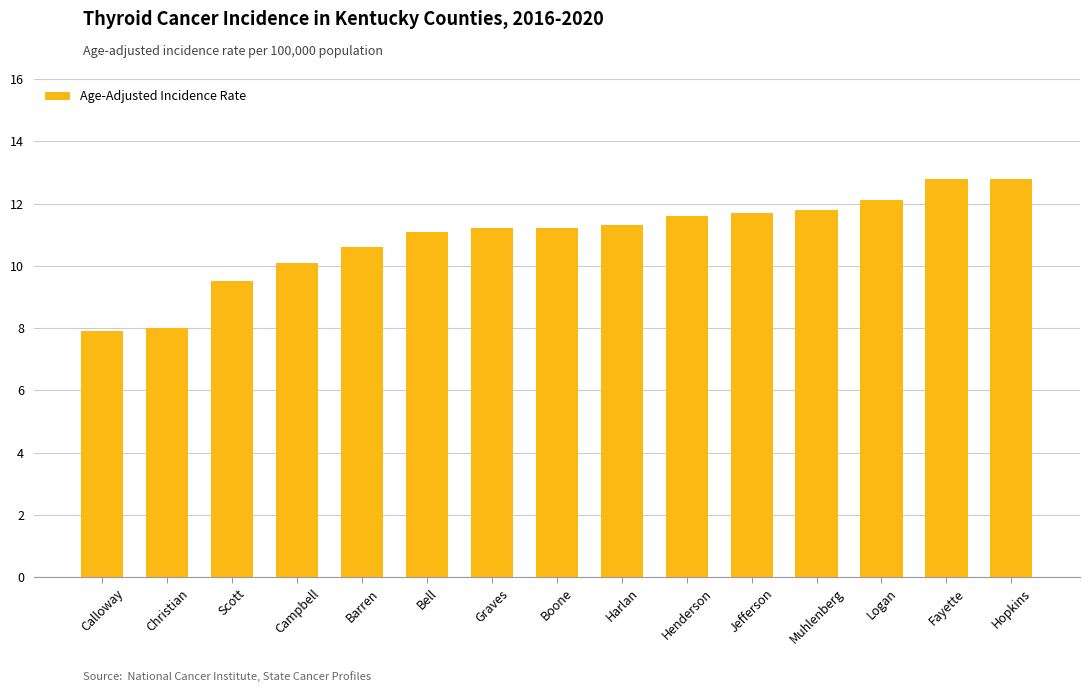

Between Fayette and Campbell, which is larger?

Fayette